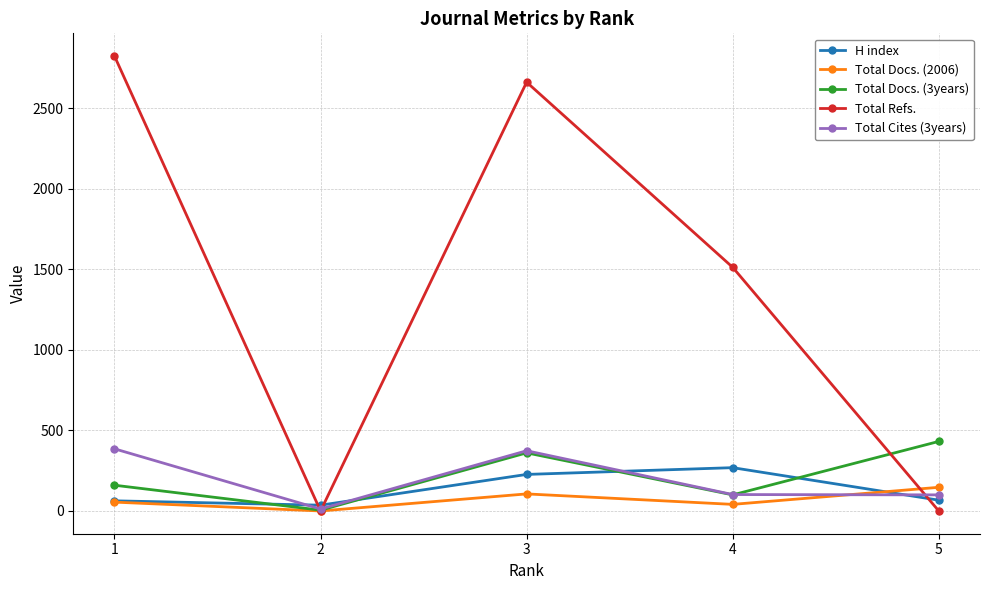

The value of Total Docs. (2006) at 3 is 106. True or false?

True